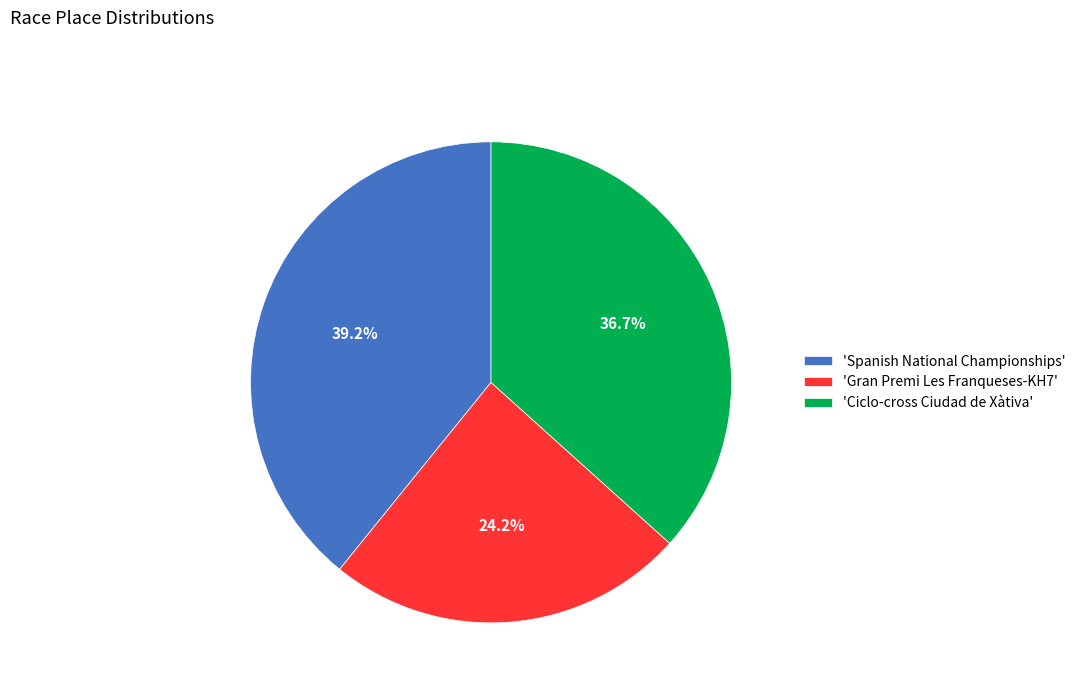

Rank the categories by value from lowest to highest.

'Gran Premi Les Franqueses-KH7', 'Ciclo-cross Ciudad de Xàtiva', 'Spanish National Championships'